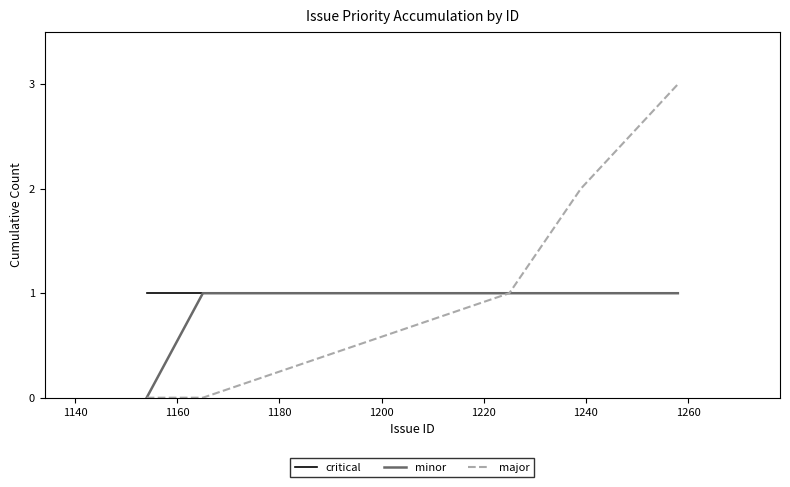

Which series has the largest total across all categories?

major